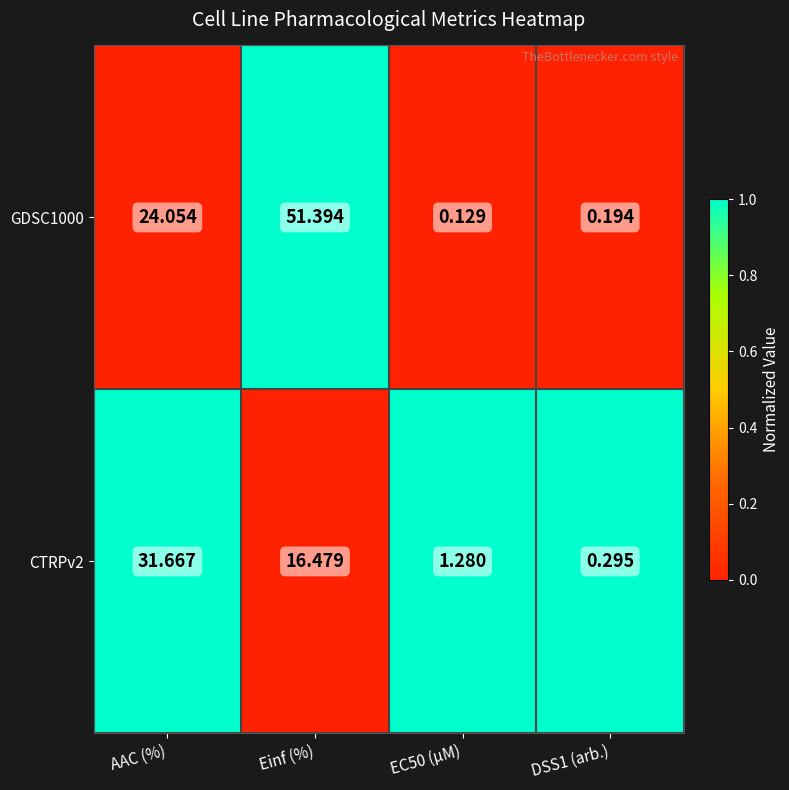

Which category has the highest value across all series?

Einf (%)